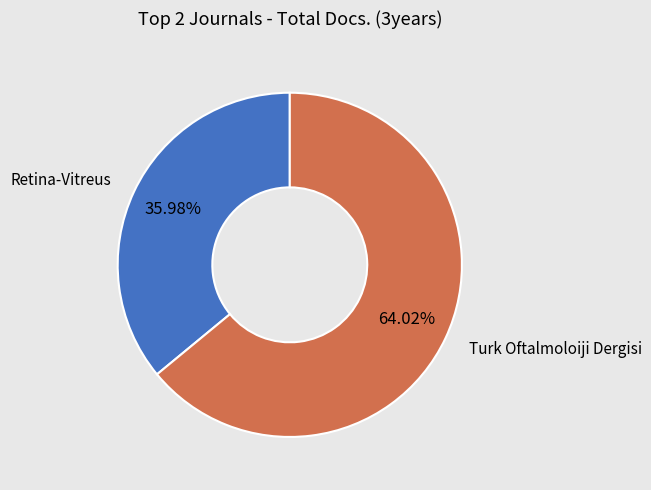

Approximately how many times larger is the value at Turk Oftalmoloiji Dergisi compared to Retina-Vitreus?

1.8